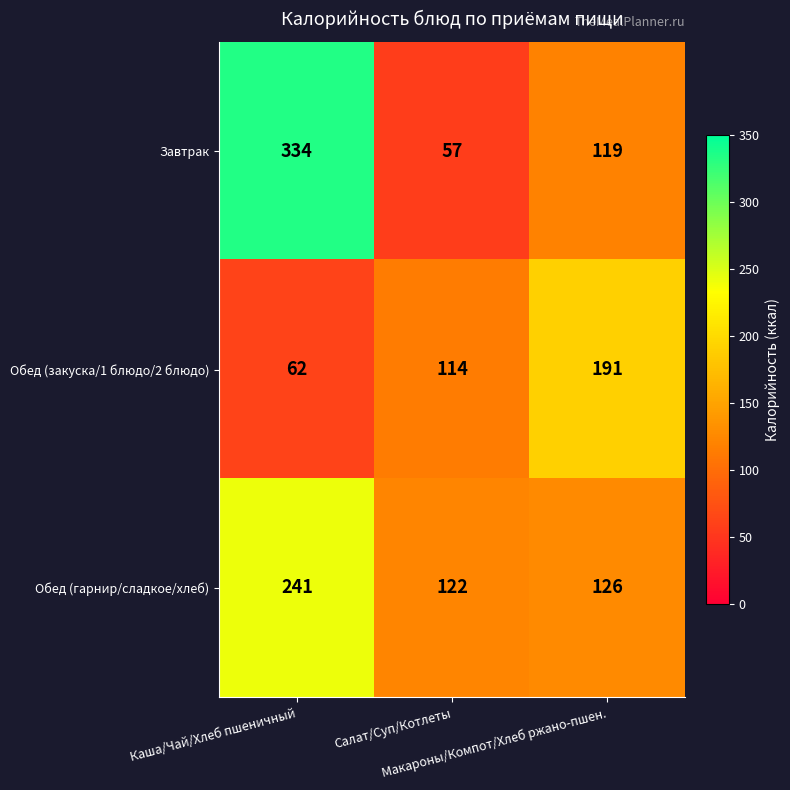

How many Обед (закуска/1 блюдо/2 блюдо) values are between 62 and 191?

3